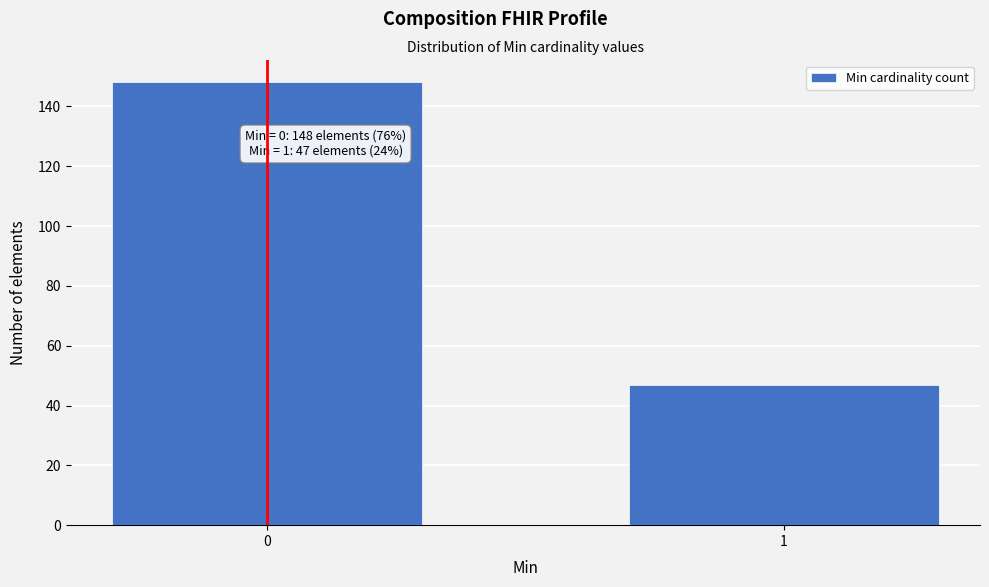

Reading left to right, list all the values displayed in this chart.

148	47